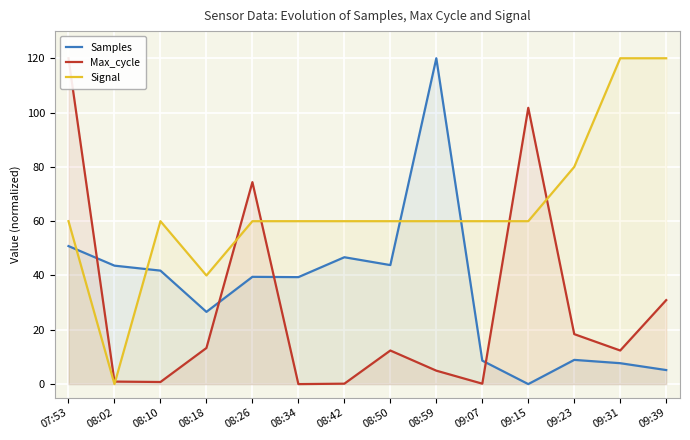

What is the difference between the Signal values at 08:18 and 08:34?

20.0